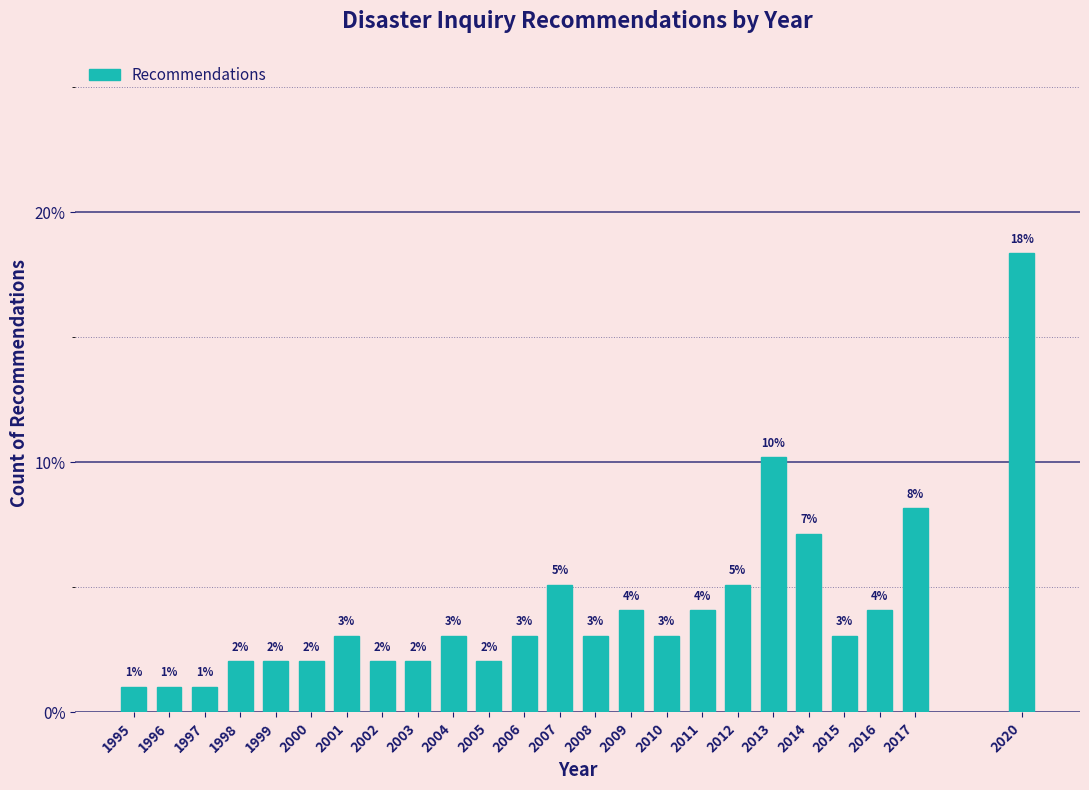

Does the chart contain any negative values?

No